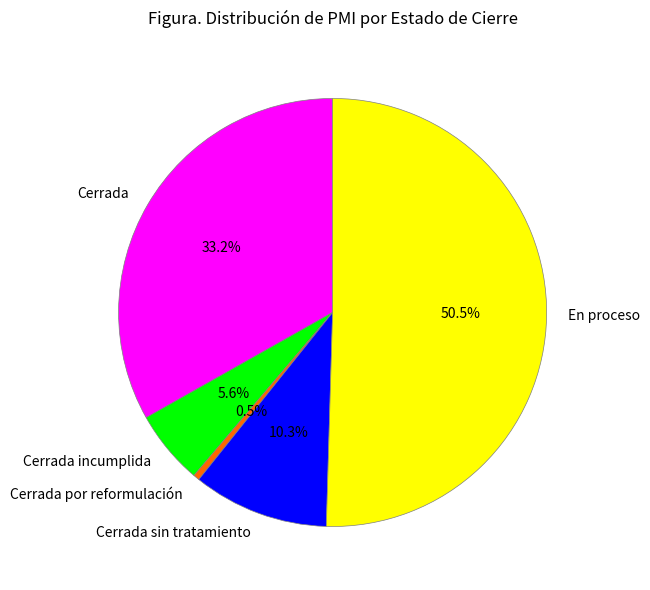

Is the sum of Cerrada por reformulación and Cerrada sin tratamiento greater than half?

No